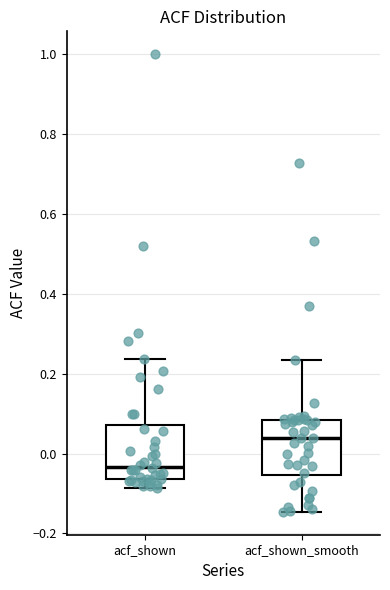

Reading left to right, read every box against the y-axis: the position of its median line, the range the box covers, and the ends of its whiskers. The values are not printed on the chart, so give them approximately, as read against the axis.

acf_shown: median -0.04, box -0.06 to 0.08, whiskers -0.08 to 0.24
acf_shown_smooth: median 0.04, box -0.06 to 0.08, whiskers -0.14 to 0.24